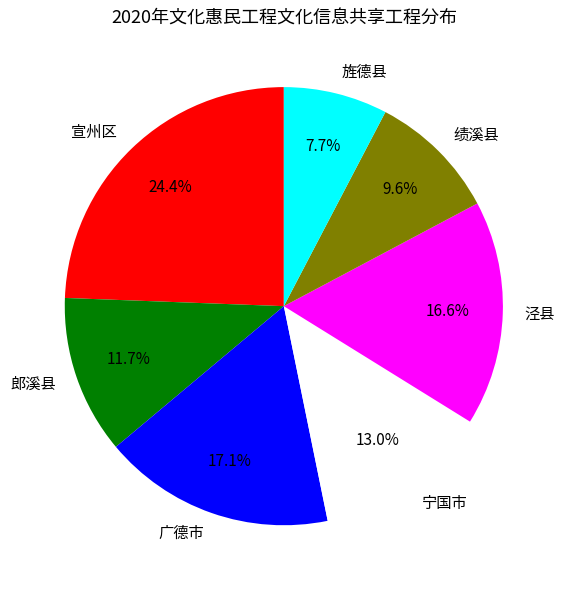

Approximately how many times larger is the value at 宁国市 compared to 泾县?

0.8